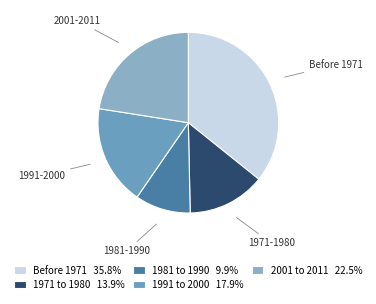

Rank the categories by value from highest to lowest.

Before 1971, 2001 to 2011, 1991 to 2000, 1971 to 1980, 1981 to 1990